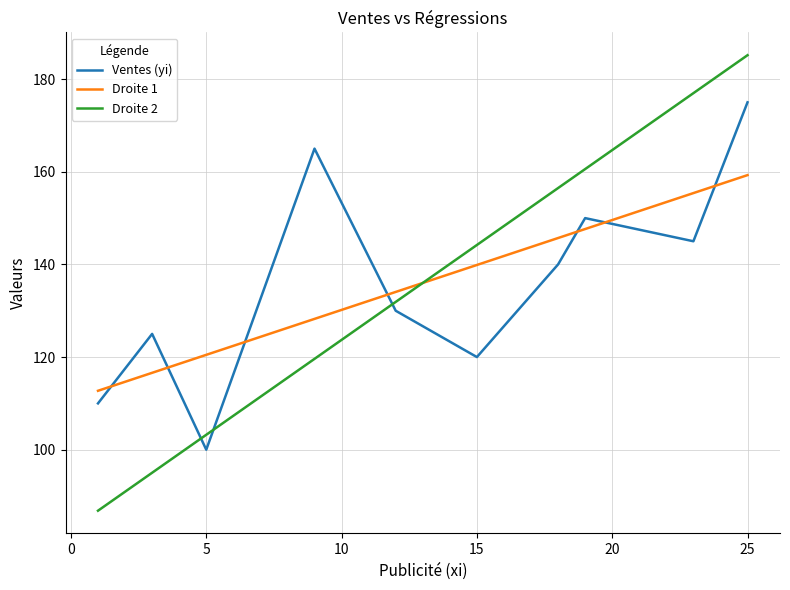

After their last crossing, which series has the higher values: Droite 1 or Ventes (yi)?

Ventes (yi)